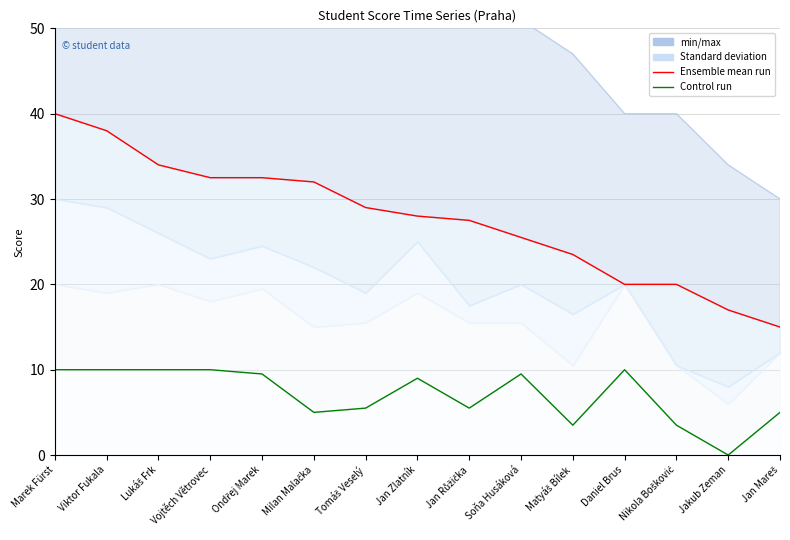

True or false: Ensemble mean run and Control run cross at least once.

False